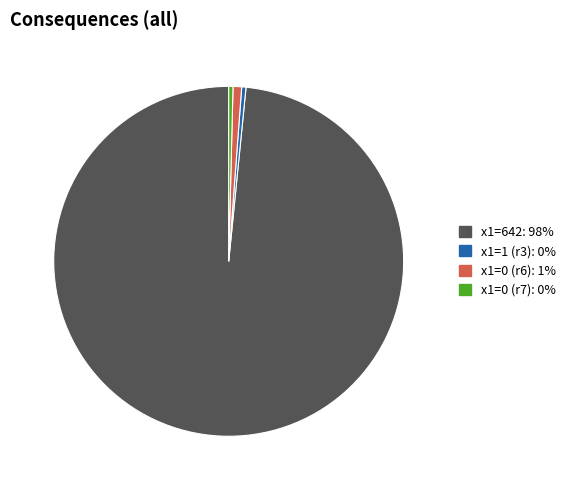

Which has a higher value, x1=642: 98% or x1=1 (r3): 0%?

x1=642: 98%